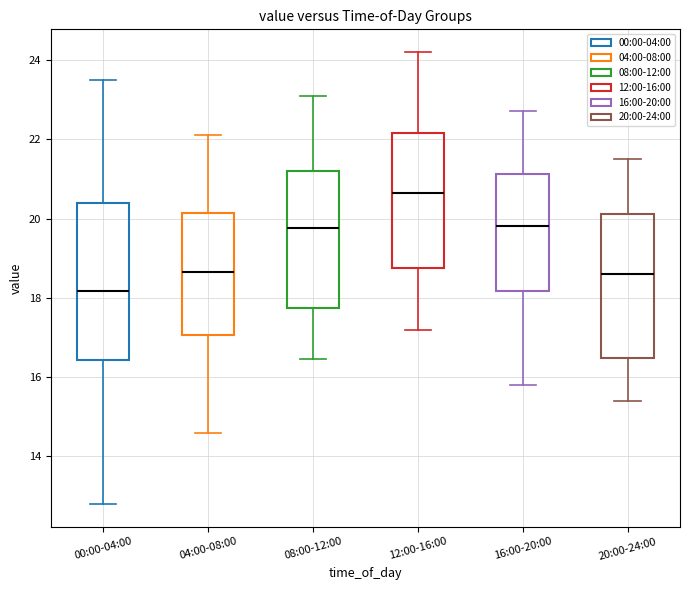

Comparing the boxes themselves (not the whiskers), which one is the tallest?

00:00-04:00